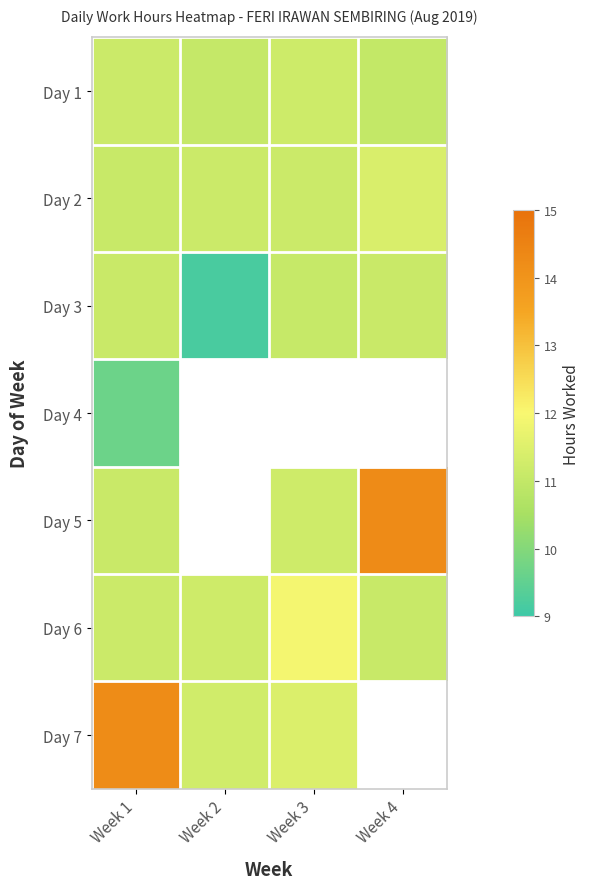

What is the smallest value displayed?

9.2